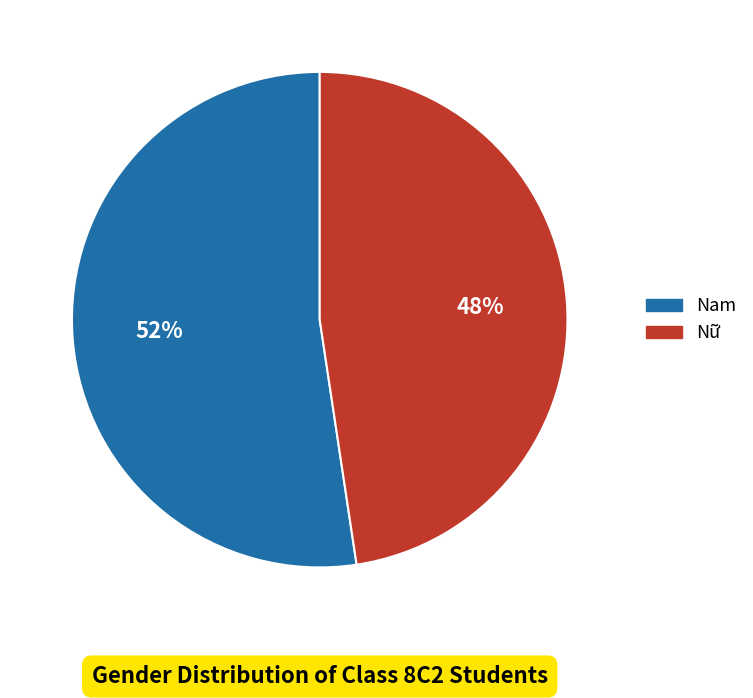

Which has a higher value, Nam or Nữ?

Nam